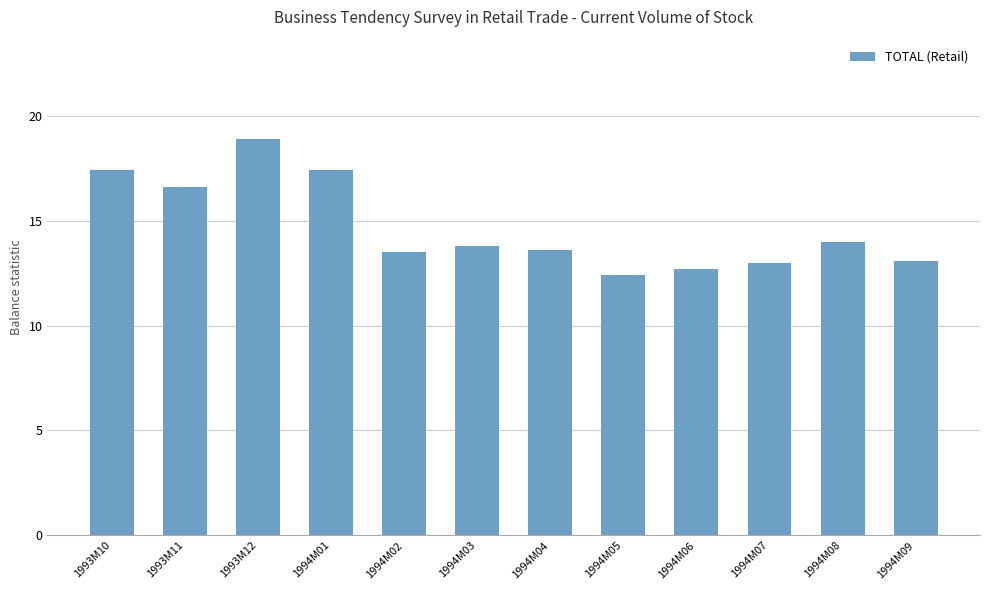

Reading right to left, extract all data points from this chart.

1994M09=13.1	1994M08=14.0	1994M07=13.0	1994M06=12.7	1994M05=12.4	1994M04=13.6	1994M03=13.8	1994M02=13.5	1994M01=17.4	1993M12=18.9	1993M11=16.6	1993M10=17.4